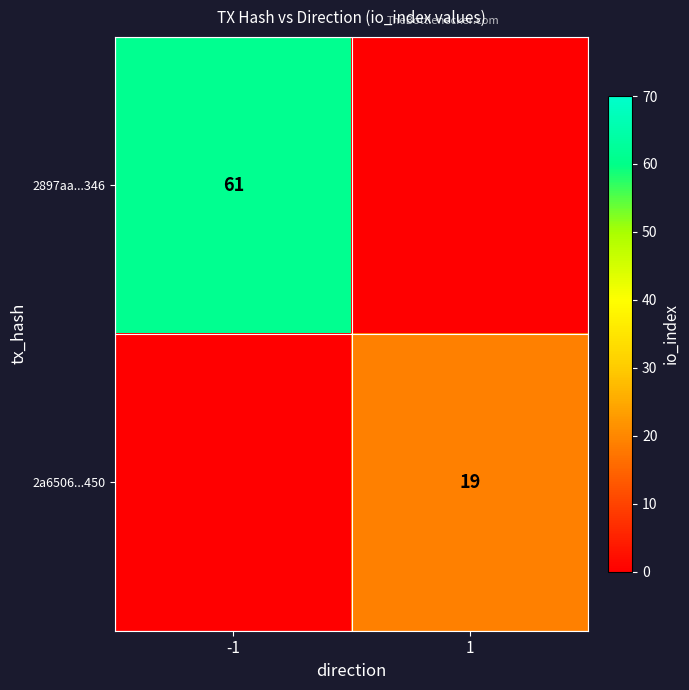

List the series in order of their overall mean, lowest first.

2a6506...450, 2897aa...346